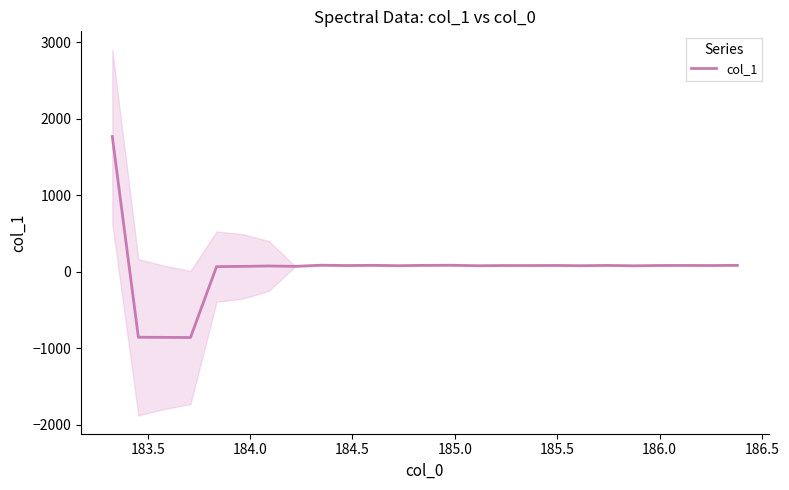

What is the value of the 23rd point from the left?

81.9